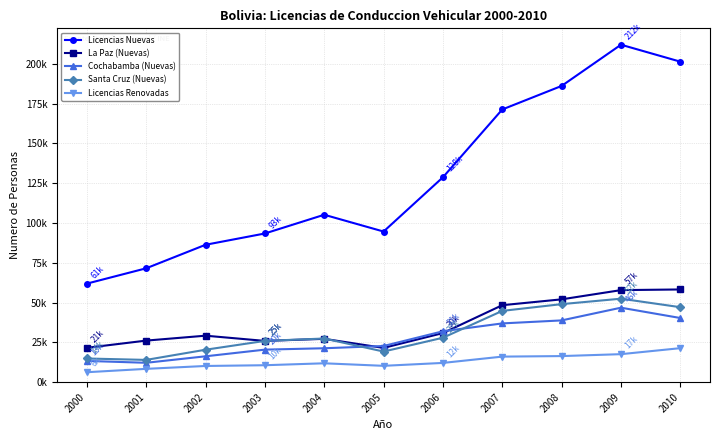

Does the chart have visible grid lines?

Yes